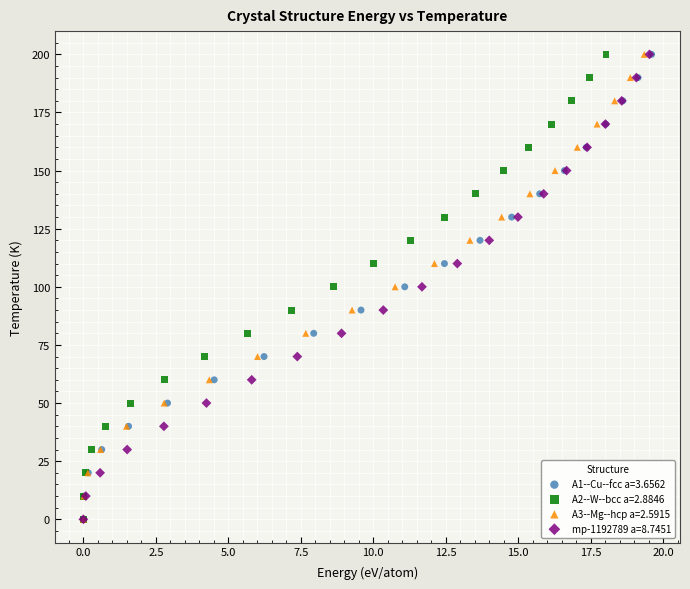

What are all the series names shown in the legend?

A1--Cu--fcc a=3.6562, A2--W--bcc a=2.8846, A3--Mg--hcp a=2.5915, mp-1192789 a=8.7451